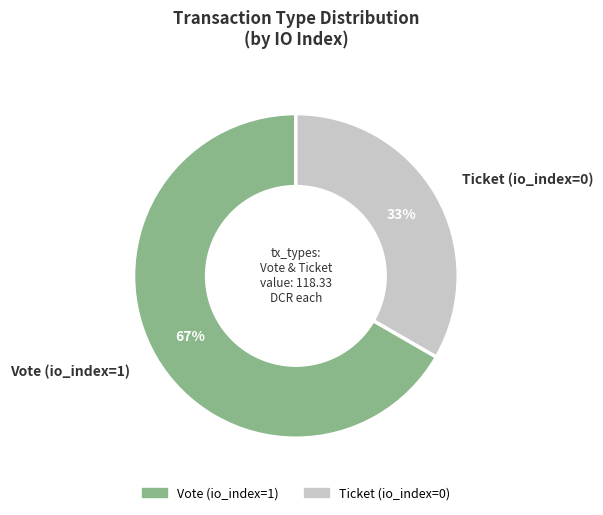

What is the ratio of the value at Vote (io_index=1) to the value at Ticket (io_index=0)?

2.0